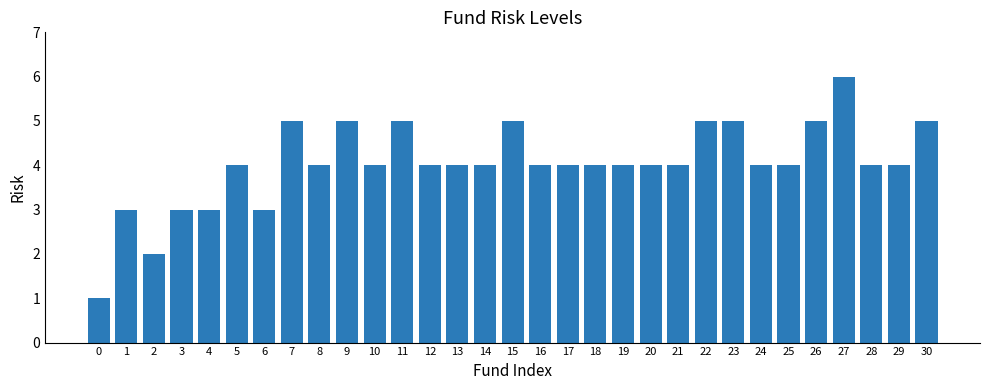

Reading left to right, list all the values displayed in this chart.

1	3	2	3	3	4	3	5	4	5	4	5	4	4	4	5	4	4	4	4	4	4	5	5	4	4	5	6	4	4	5